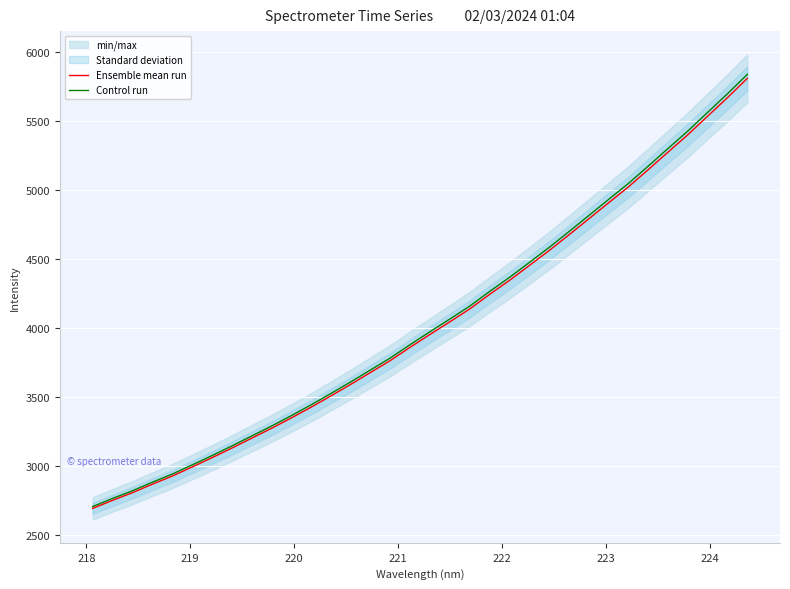

Count the number of categories in the chart.

34